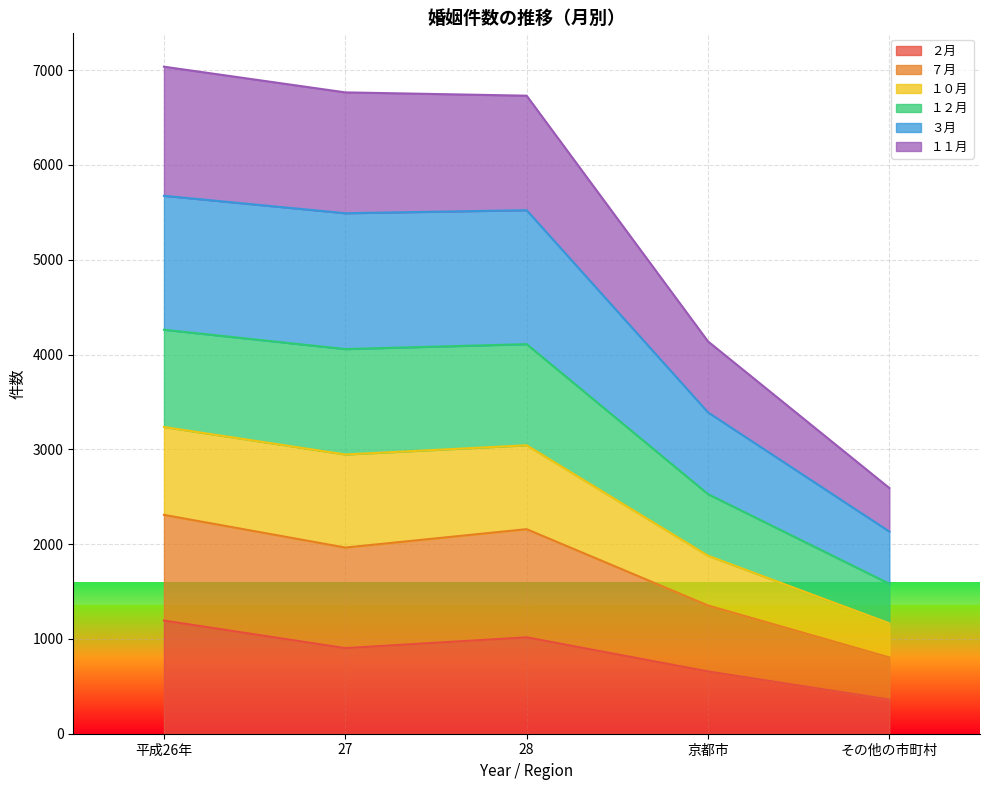

True or false: １１月 and ７月 cross at least once.

False